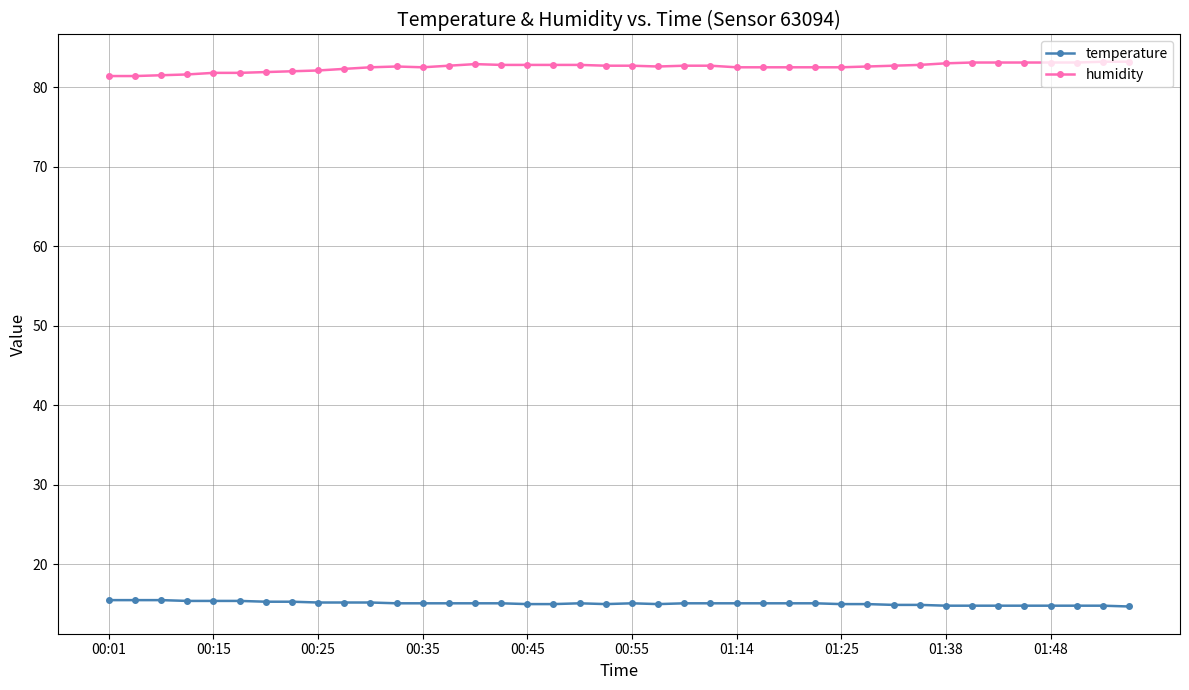

Rank the series by their average value, from lowest to highest.

temperature, humidity